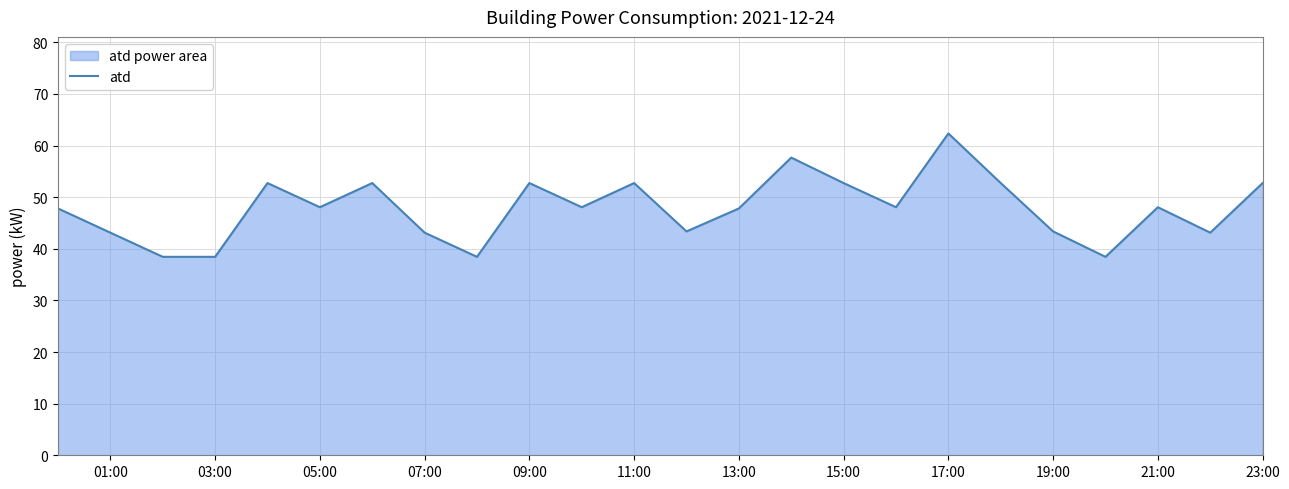

What is the difference between the maximum and minimum values?

23.9